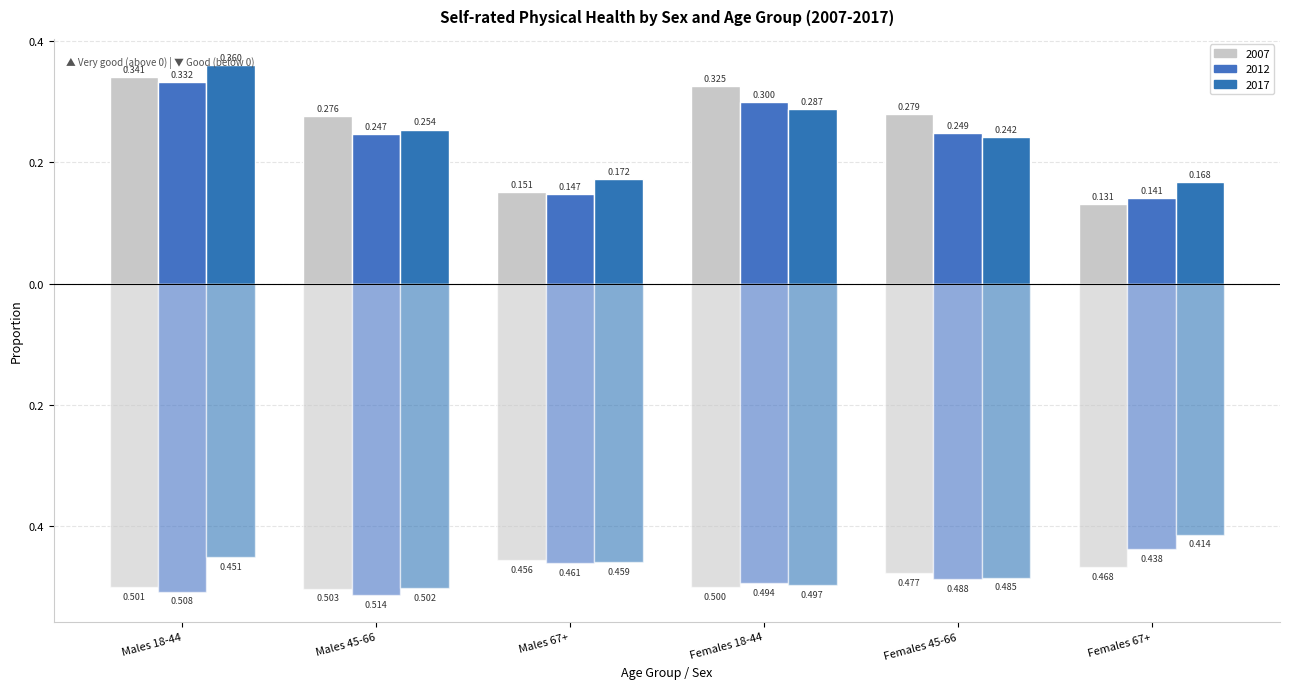

Reading right to left, what are all the values shown in this chart?

Very good 2007: Females 67+=0.1	Females 45-66=0.3	Females 18-44=0.3	Males 67+=0.2	Males 45-66=0.3	Males 18-44=0.3
Very good 2012: Females 67+=0.1	Females 45-66=0.2	Females 18-44=0.3	Males 67+=0.1	Males 45-66=0.2	Males 18-44=0.3
Very good 2017: Females 67+=0.2	Females 45-66=0.2	Females 18-44=0.3	Males 67+=0.2	Males 45-66=0.3	Males 18-44=0.4
Good 2007: Females 67+=-0.5	Females 45-66=-0.5	Females 18-44=-0.5	Males 67+=-0.5	Males 45-66=-0.5	Males 18-44=-0.5
Good 2012: Females 67+=-0.4	Females 45-66=-0.5	Females 18-44=-0.5	Males 67+=-0.5	Males 45-66=-0.5	Males 18-44=-0.5
Good 2017: Females 67+=-0.4	Females 45-66=-0.5	Females 18-44=-0.5	Males 67+=-0.5	Males 45-66=-0.5	Males 18-44=-0.5